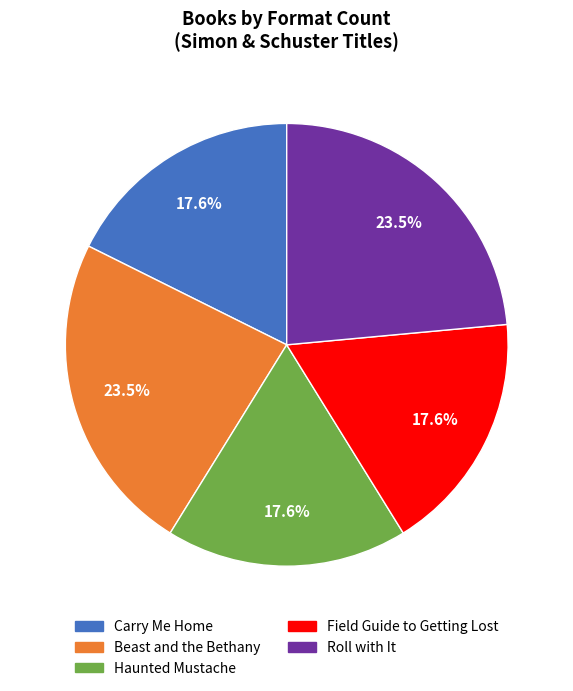

Approximately how many times larger is the value at Beast and the Bethany compared to Carry Me Home?

1.3